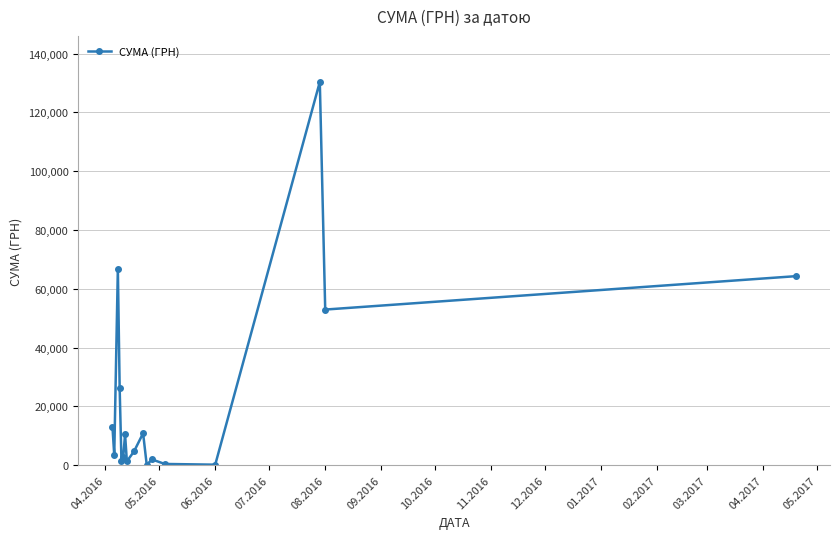

What is the value of the 16th point from the left?

52936.8